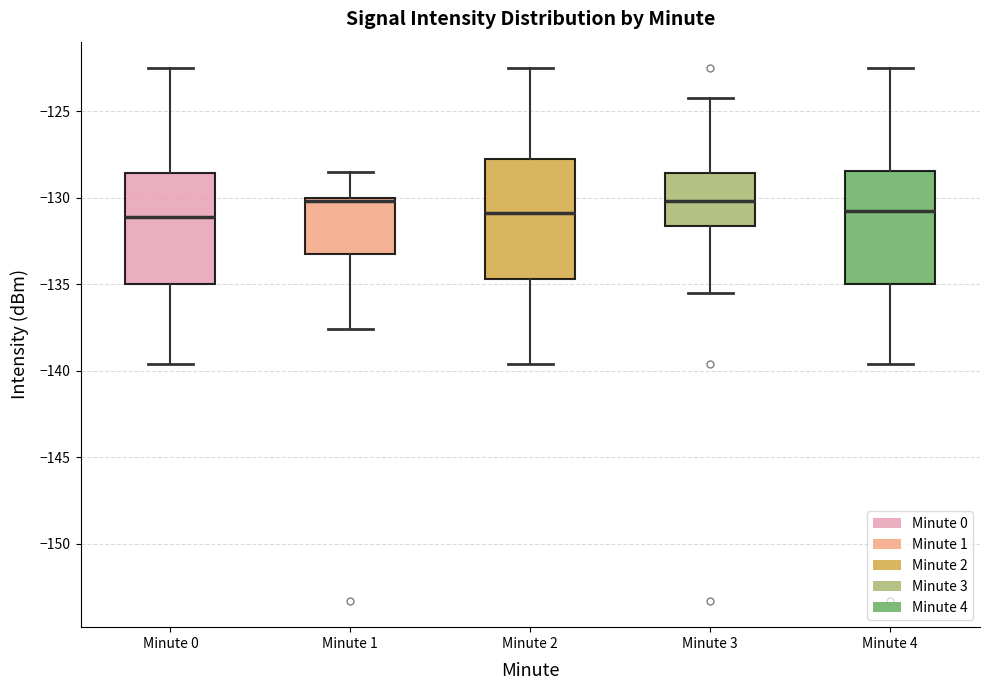

Reading left to right, read every box against the y-axis: the position of its median line, the range the box covers, and the ends of its whiskers. The values are not printed on the chart, so give them approximately, as read against the axis.

Minute 0: median -131.0, box -135.0 to -128.5, whiskers -139.5 to -122.5
Minute 1: median -130.0, box -133.0 to -130.0, whiskers -137.5 to -128.5
Minute 2: median -131.0, box -134.5 to -128.0, whiskers -139.5 to -122.5
Minute 3: median -130.0, box -131.5 to -128.5, whiskers -135.5 to -124.5
Minute 4: median -131.0, box -135.0 to -128.5, whiskers -139.5 to -122.5